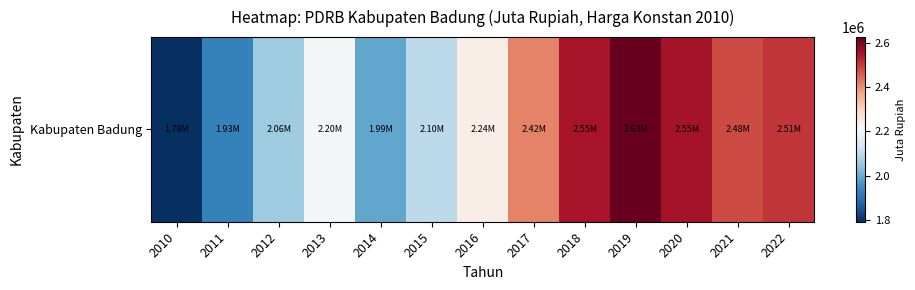

Is it true that the value at 2012 is 2062369.3?

True